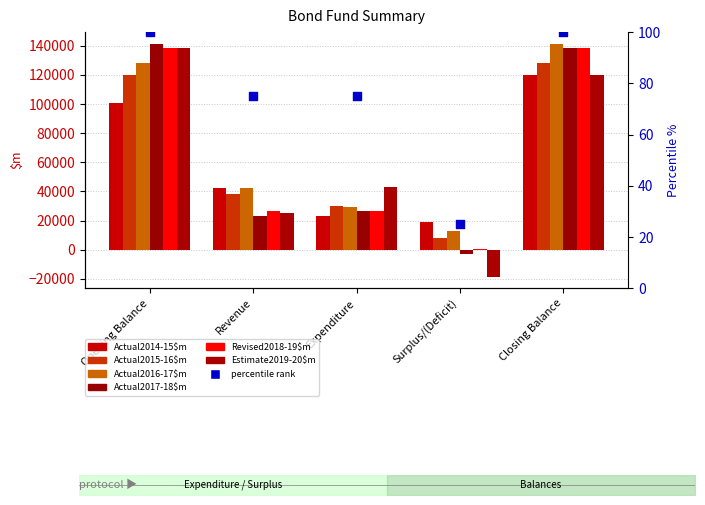

At which category is the sum across all series the highest?

Closing Balance